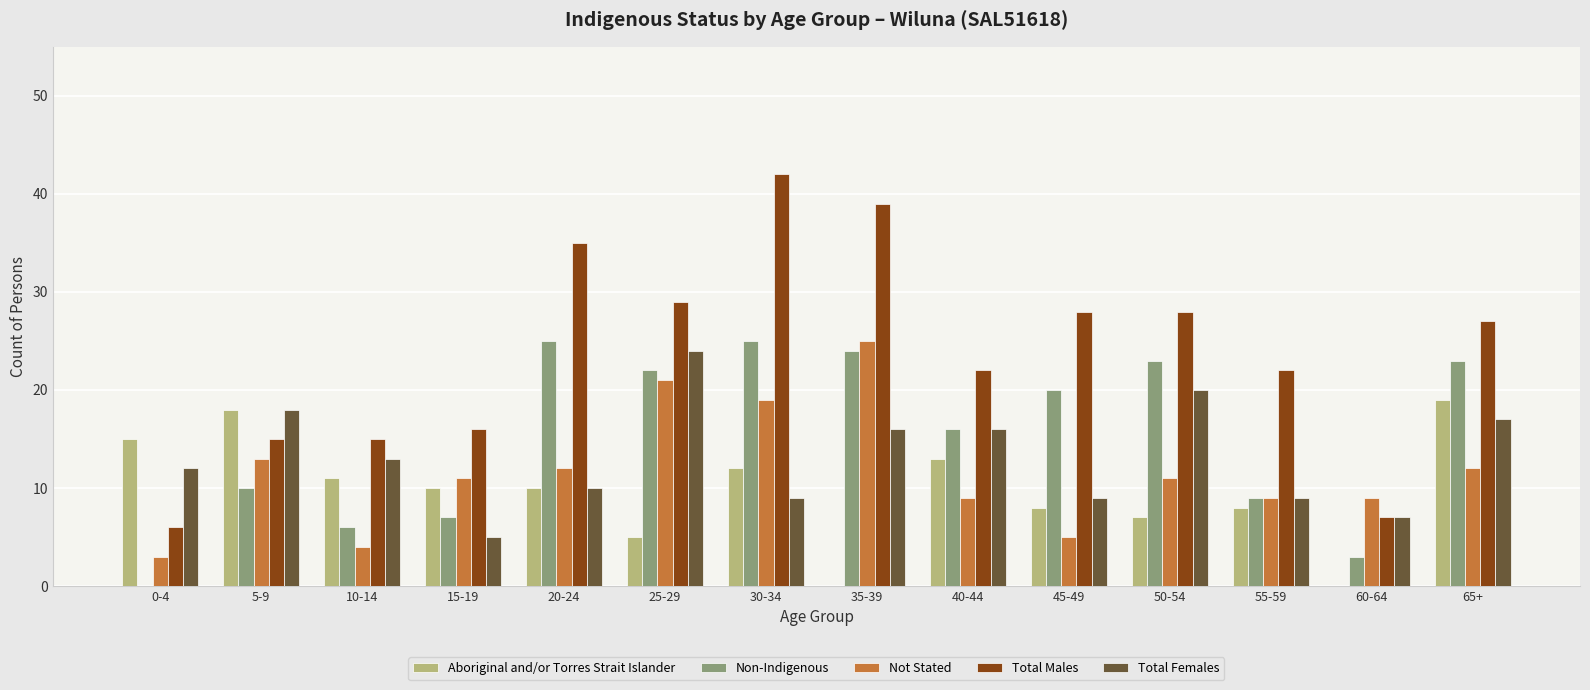

Reading right to left, transcribe all the data shown in this chart.

Aboriginal and/or Torres Strait Islander: 19	0	8	7	8	13	0	12	5	10	10	11	18	15
Non-Indigenous: 23	3	9	23	20	16	24	25	22	25	7	6	10	0
Not Stated: 12	9	9	11	5	9	25	19	21	12	11	4	13	3
Total Males: 27	7	22	28	28	22	39	42	29	35	16	15	15	6
Total Females: 17	7	9	20	9	16	16	9	24	10	5	13	18	12